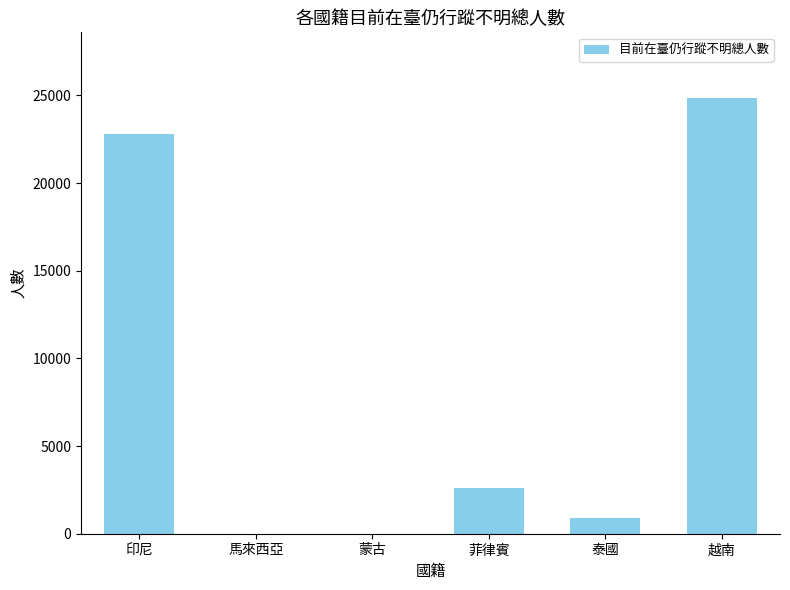

What is the sum of the values at 越南 and 印尼?

47638